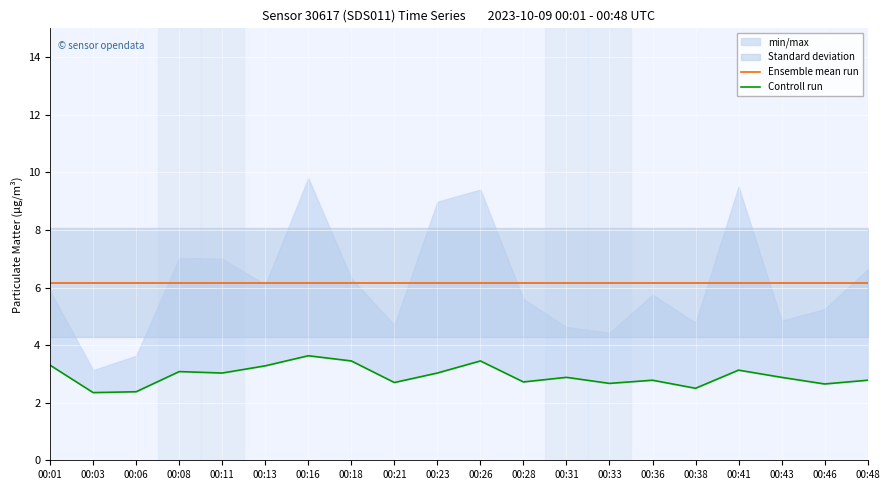

Rank the categories by Controll run value from highest to lowest.

00:16, 00:18, 00:26, 00:01, 00:13, 00:41, 00:08, 00:11, 00:23, 00:31, 00:43, 00:36, 00:48, 00:28, 00:21, 00:33, 00:46, 00:38, 00:06, 00:03